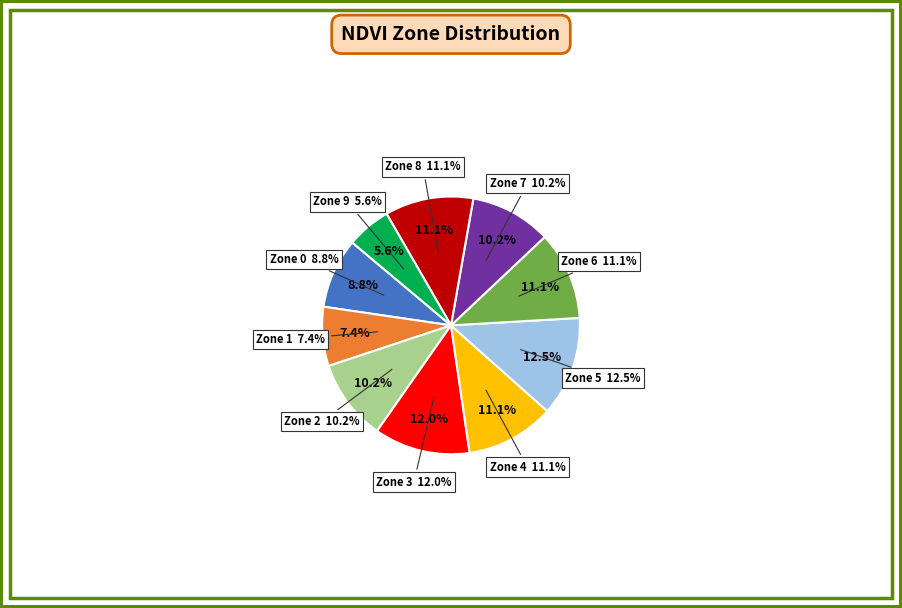

True or false: Zone 2 accounts for 10% of the total.

True